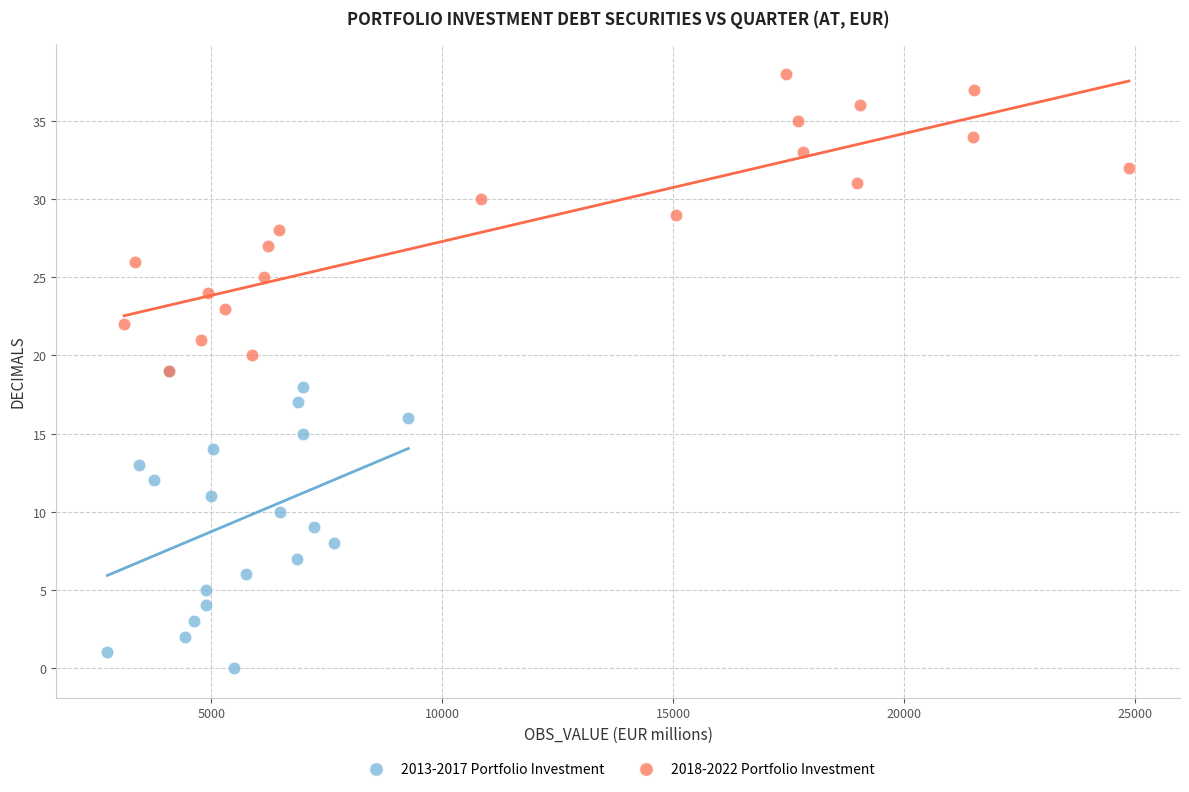

Which series contains the highest Y value?

2018-2022 Portfolio Investment